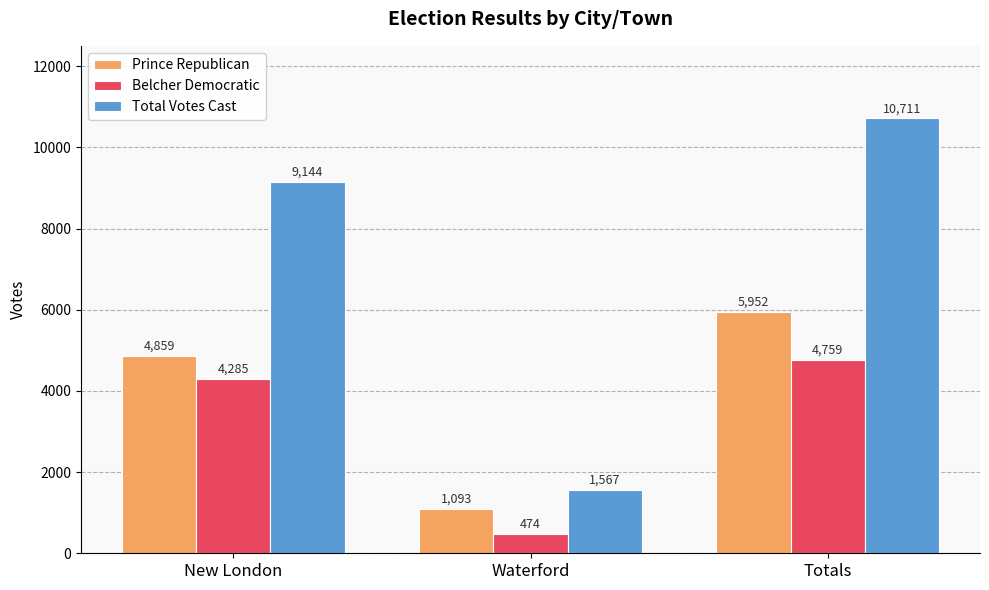

Where is Prince Republican nearest to the value 3522?

New London